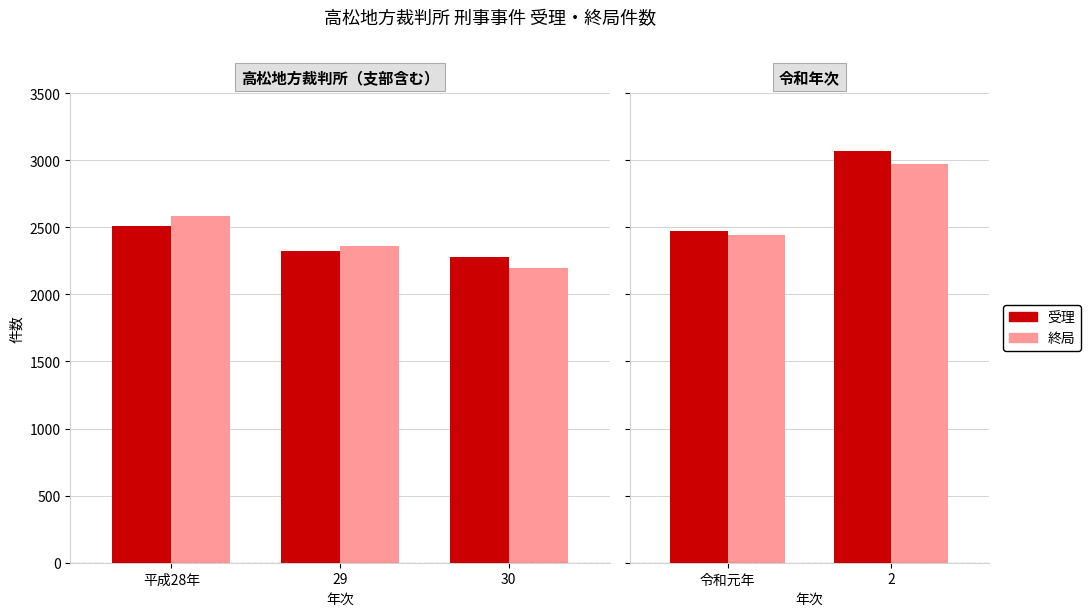

At how many categories does at least one series exceed 2586?

1